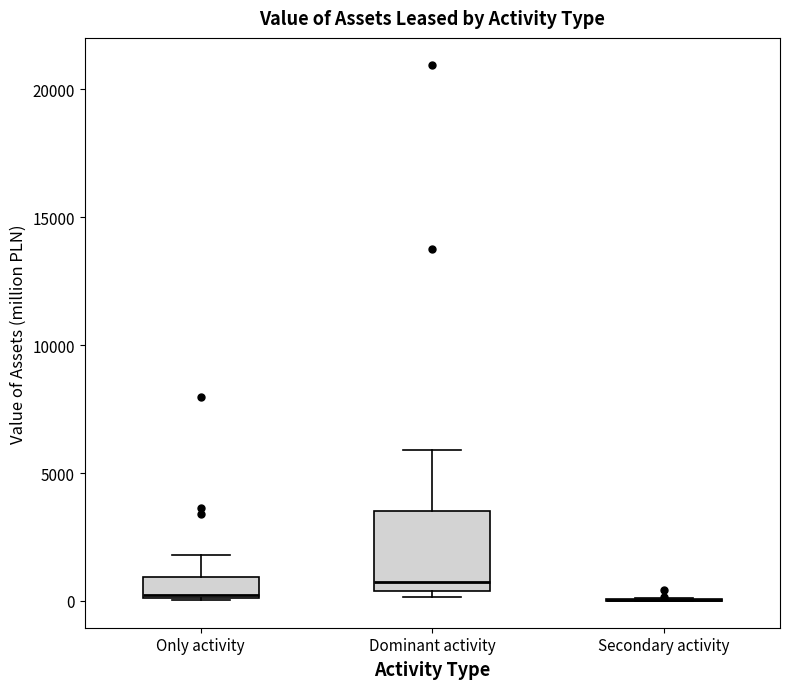

Where is the upper edge of the box for Dominant activity on the y-axis? The values are not printed on the chart, so give them approximately, as read against the axis.

3500